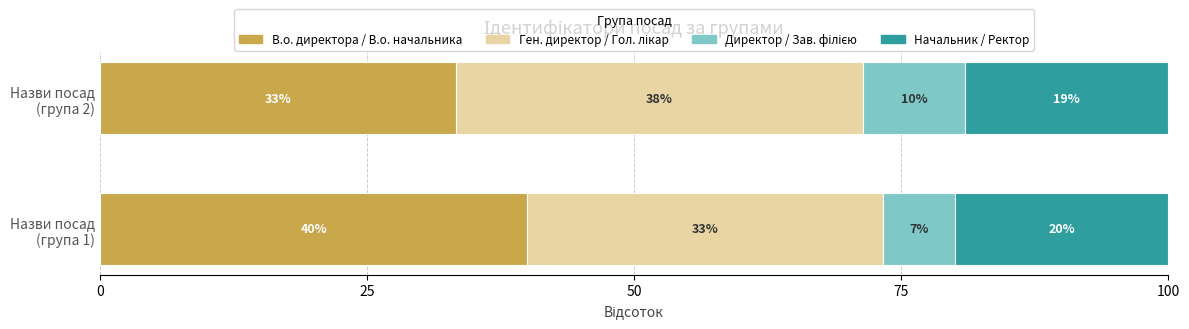

Where does the data first go above 5?

В.о. директора